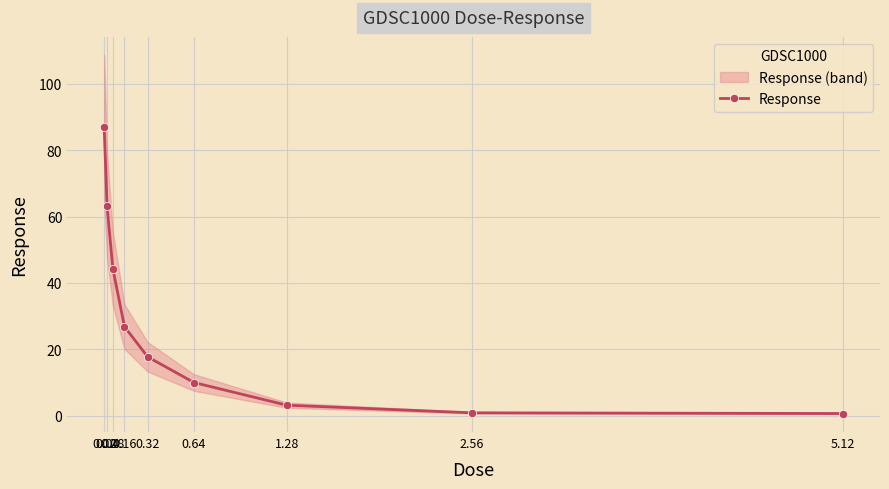

List the labels in order of value, largest first.

0.02, 0.04, 0.08, 0.16, 0.32, 0.64, 1.28, 2.56, 5.12